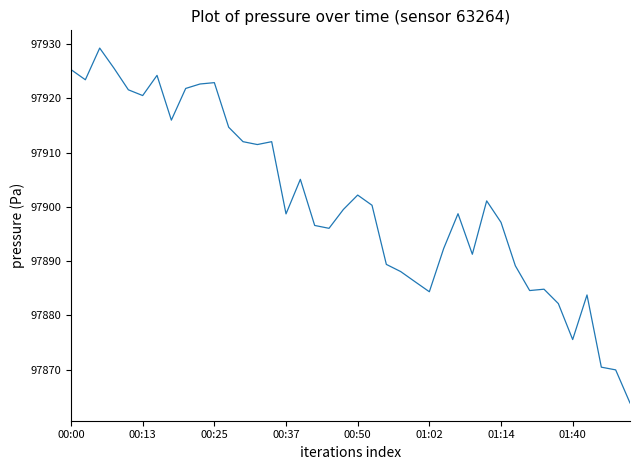

What is the smallest value displayed?

97863.8